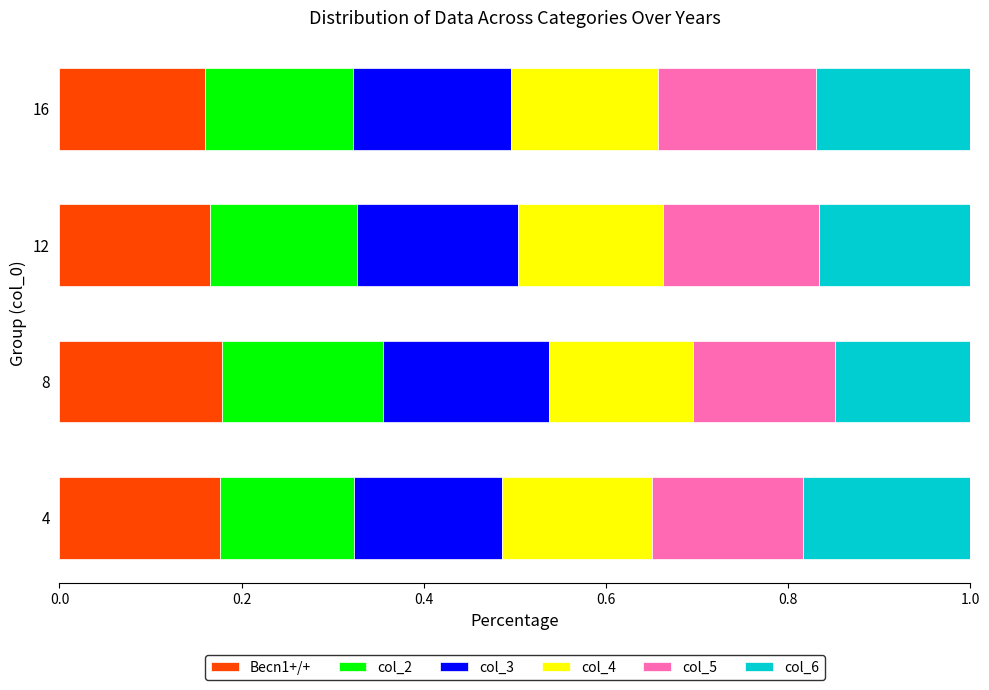

How many data points does each series have?

4